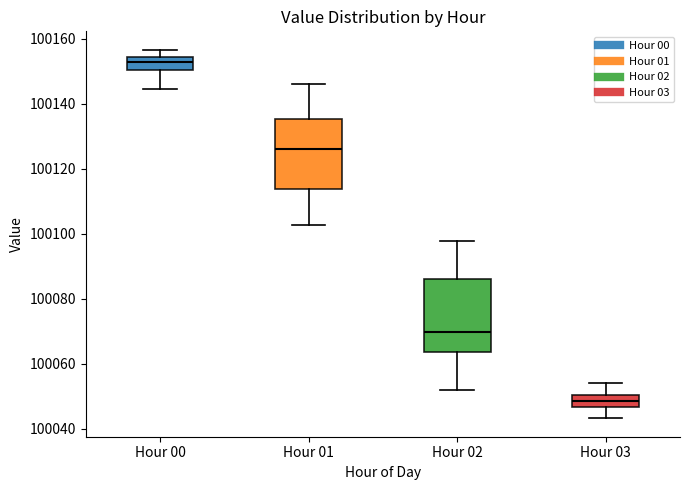

Reading left to right, read every box against the y-axis: the position of its median line, the range the box covers, and the ends of its whiskers. The values are not printed on the chart, so give them approximately, as read against the axis.

Hour 00: median 100152, box 100150 to 100154, whiskers 100144 to 100156
Hour 01: median 100126, box 100114 to 100136, whiskers 100102 to 100146
Hour 02: median 100070, box 100064 to 100086, whiskers 100052 to 100098
Hour 03: median 100048, box 100046 to 100050, whiskers 100044 to 100054